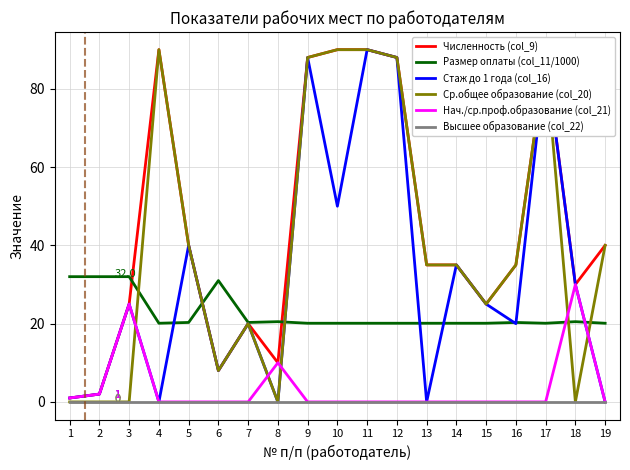

Which series has the largest total across all categories?

Численность (col_9)